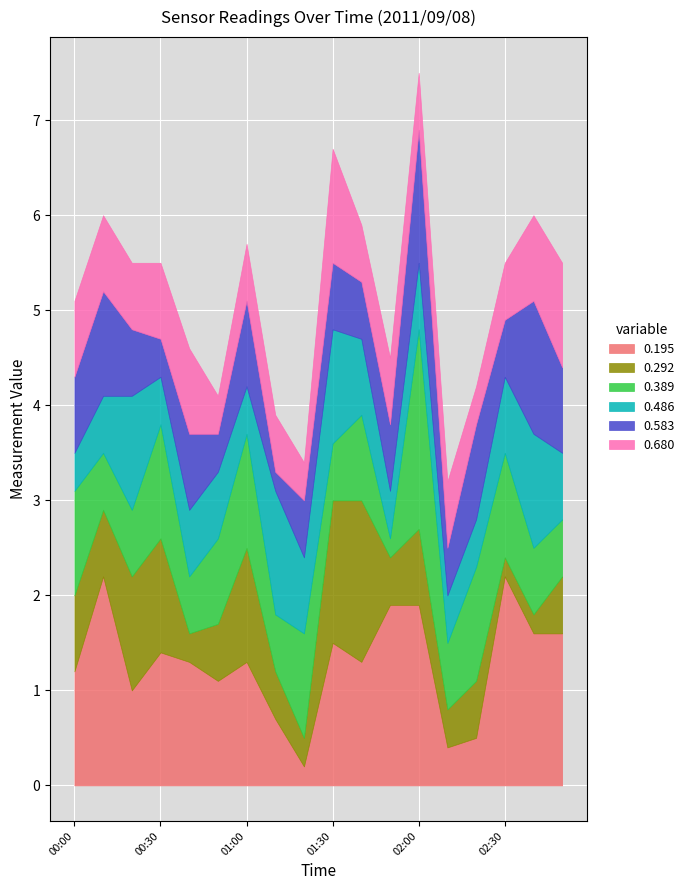

What position from the right is 02:40?

2